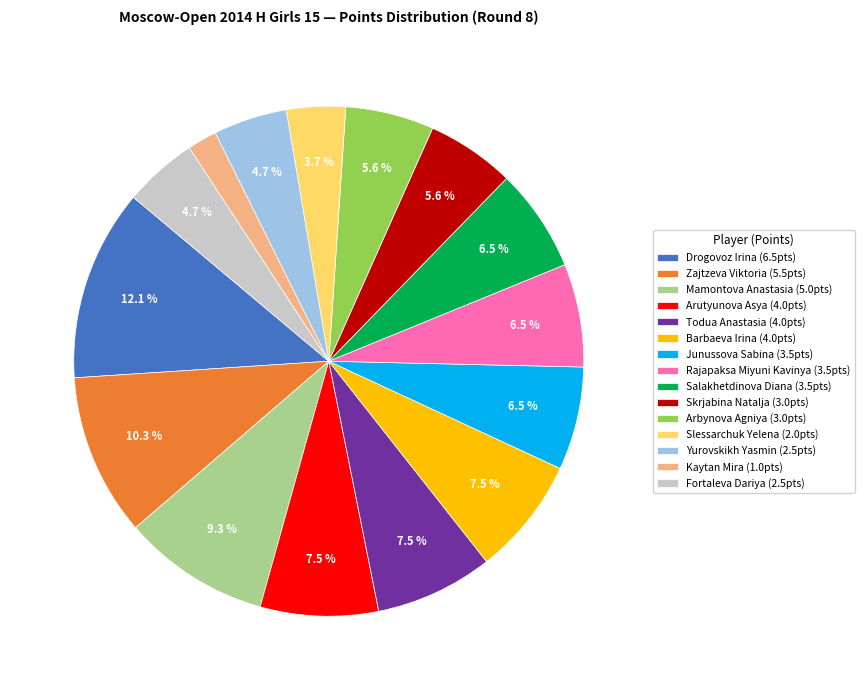

Does any single category account for the majority?

No